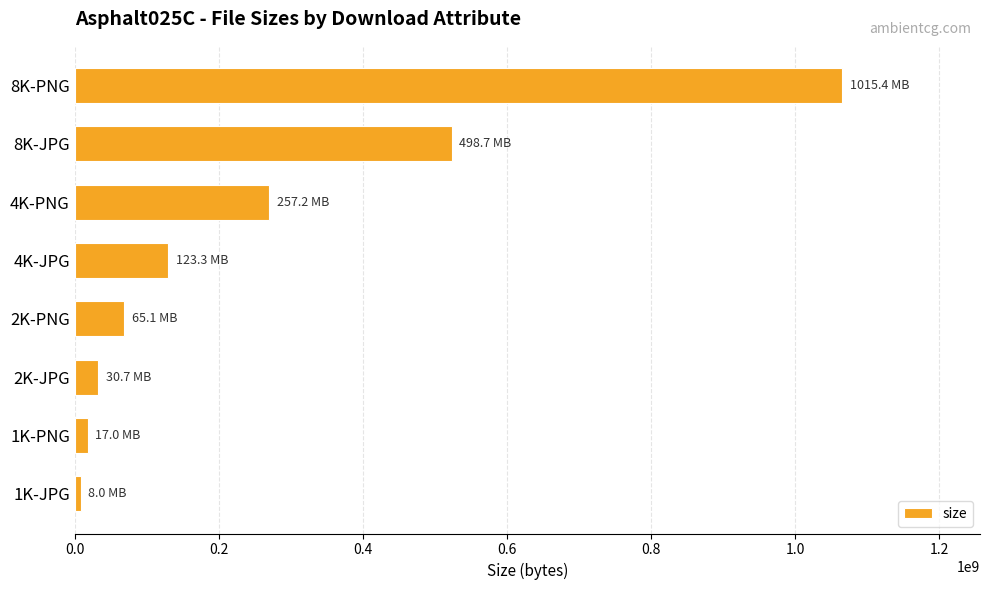

At which label is the value closest to 536564907?

8K-JPG